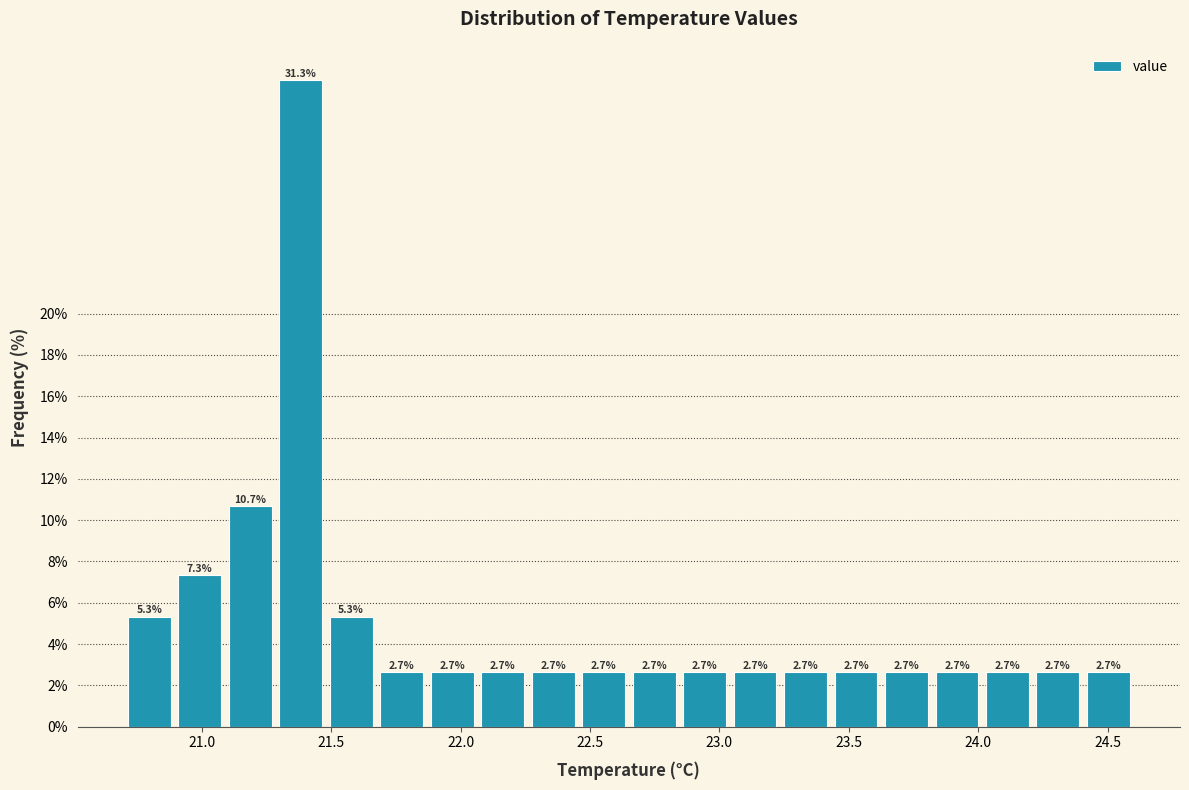

Around what value on the x-axis is the tallest bar? Give the approximate position of its centre, as read against the axis.

21.40